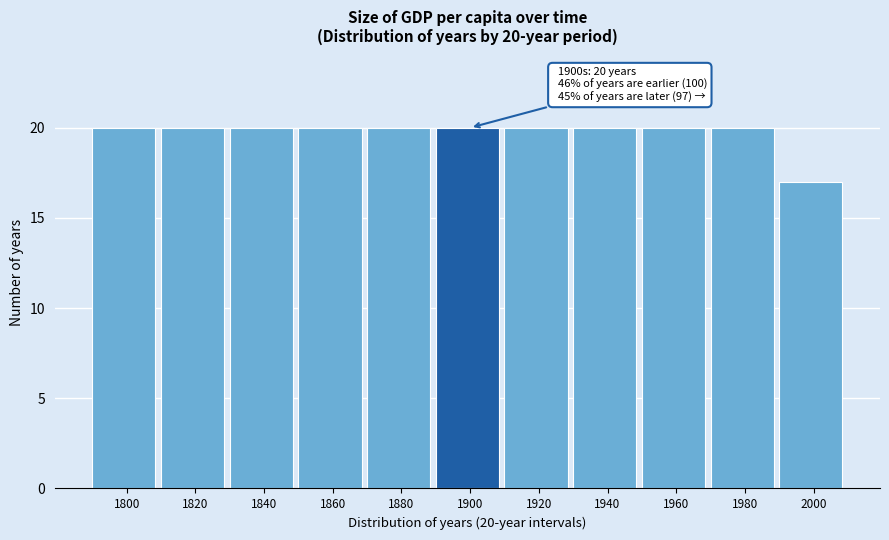

Reading left to right, what are all the values shown in this chart?

1800=20	1820=20	1840=20	1860=20	1880=20	1900=20	1920=20	1940=20	1960=20	1980=20	2000=17